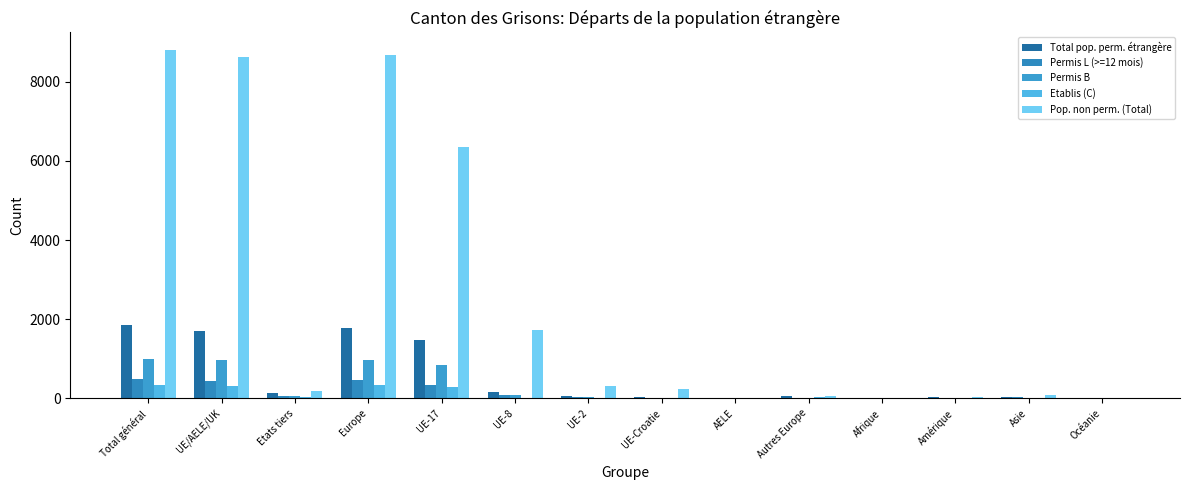

Are the bars grouped side by side (vs. stacked)?

Yes